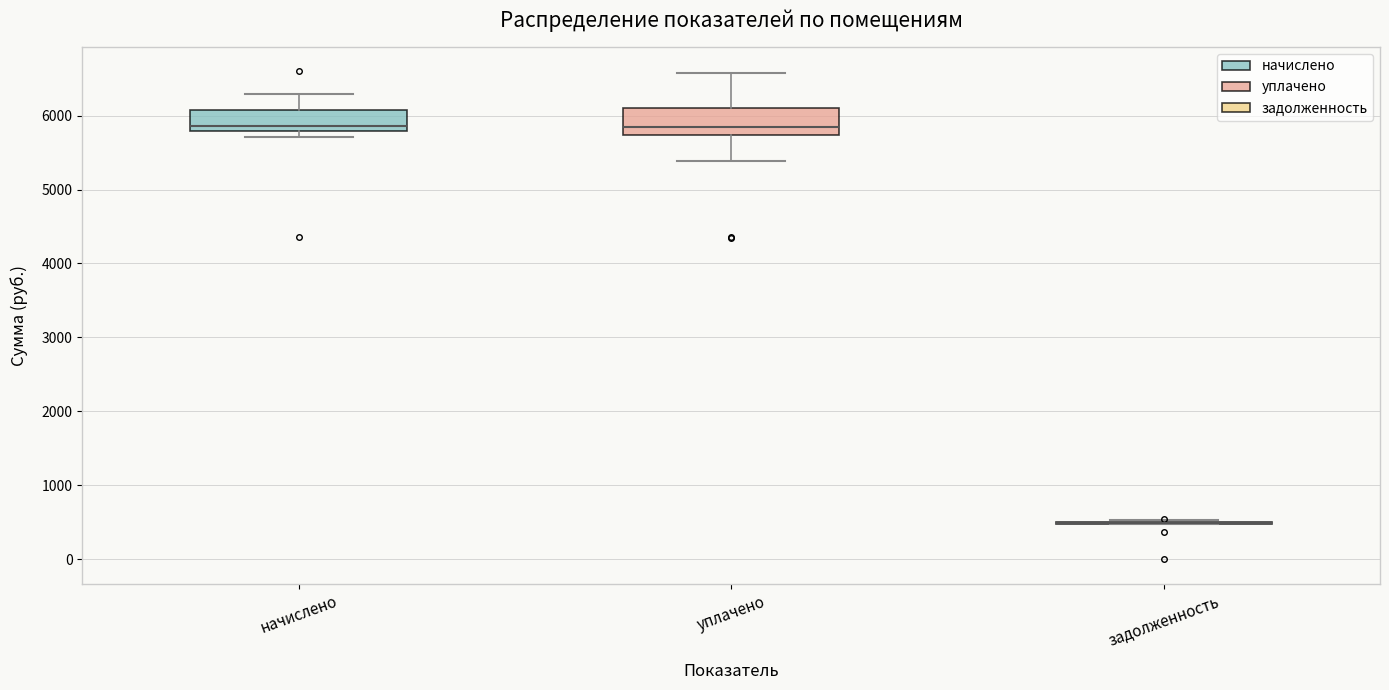

Reading left to right, transcribe this box plot: for each box, give where its median line is, the range the box spans, and where its two whiskers end, as read against the y-axis. The values are not printed on the chart, so give them approximately, as read against the axis.

начислено: median 5900, box 5800 to 6100, whiskers 5700 to 6300
уплачено: median 5800, box 5700 to 6100, whiskers 5400 to 6600
задолженность: box collapsed to a line at 500, whiskers 500 to 500